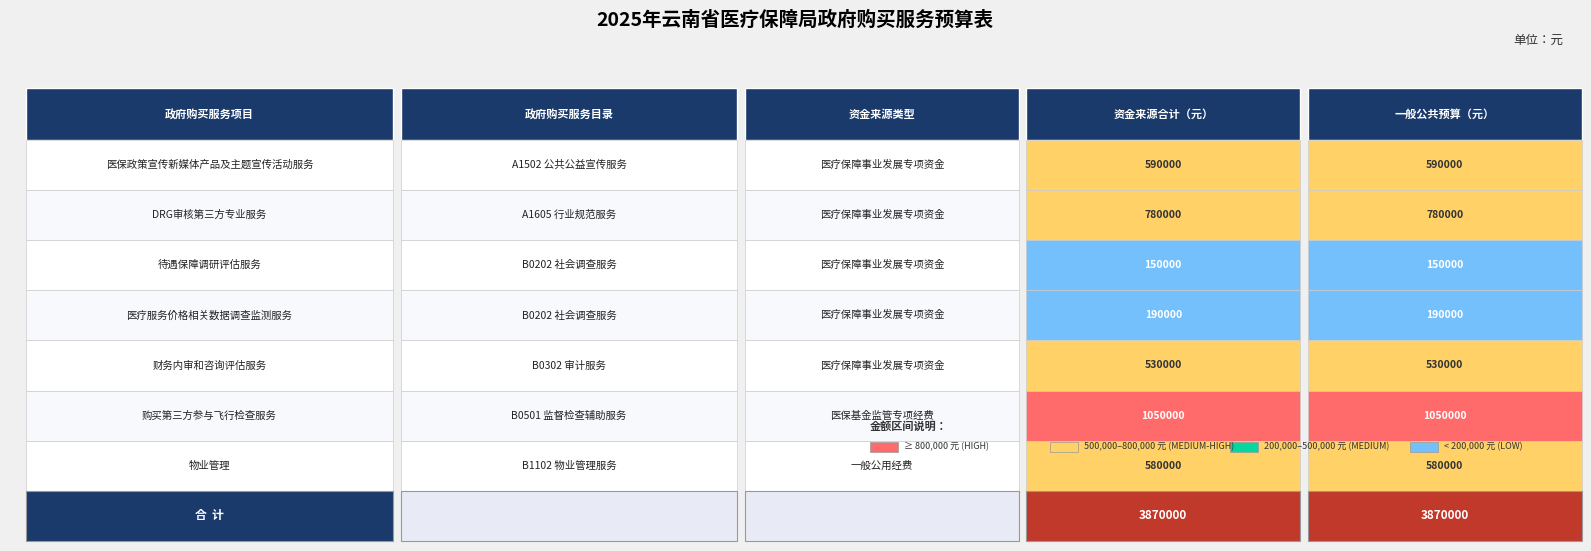

At 0, list the series in order from largest to smallest.

购买第三方参与飞行检查服务, DRG审核第三方专业服务, 医保政策宣传新媒体产品及主题宣传活动服务, 物业管理, 财务内审和咨询评估服务, 医疗服务价格相关数据调查监测服务, 待遇保障调研评估服务